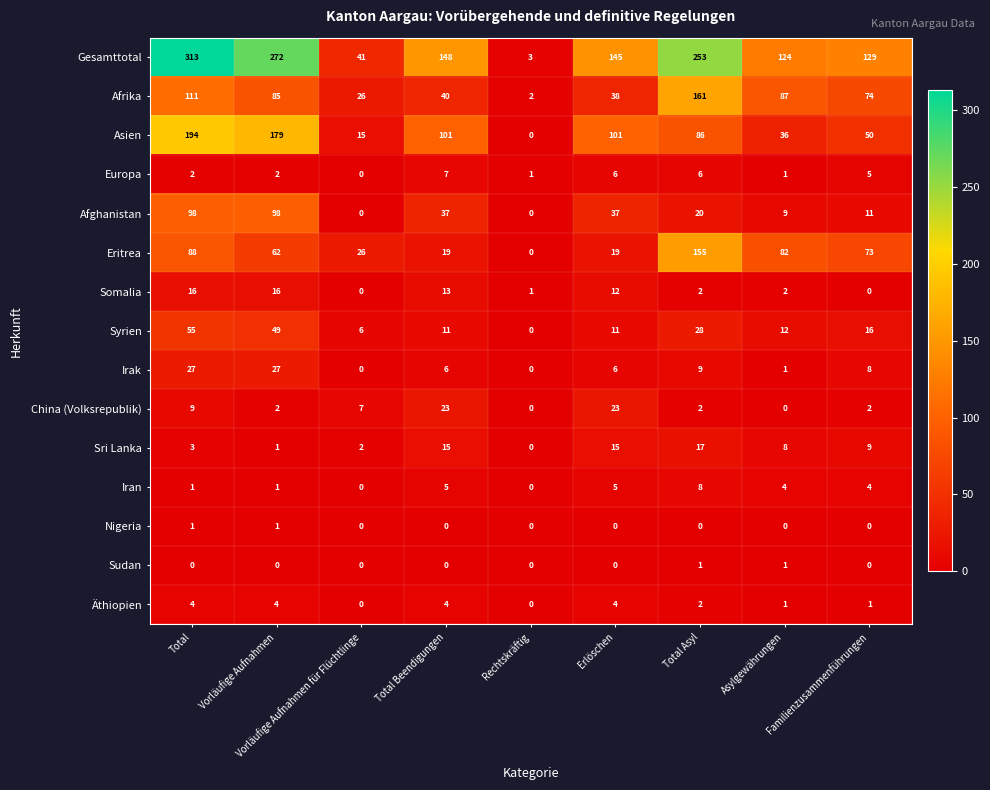

Which series has the largest range (max minus min)?

Gesamttotal